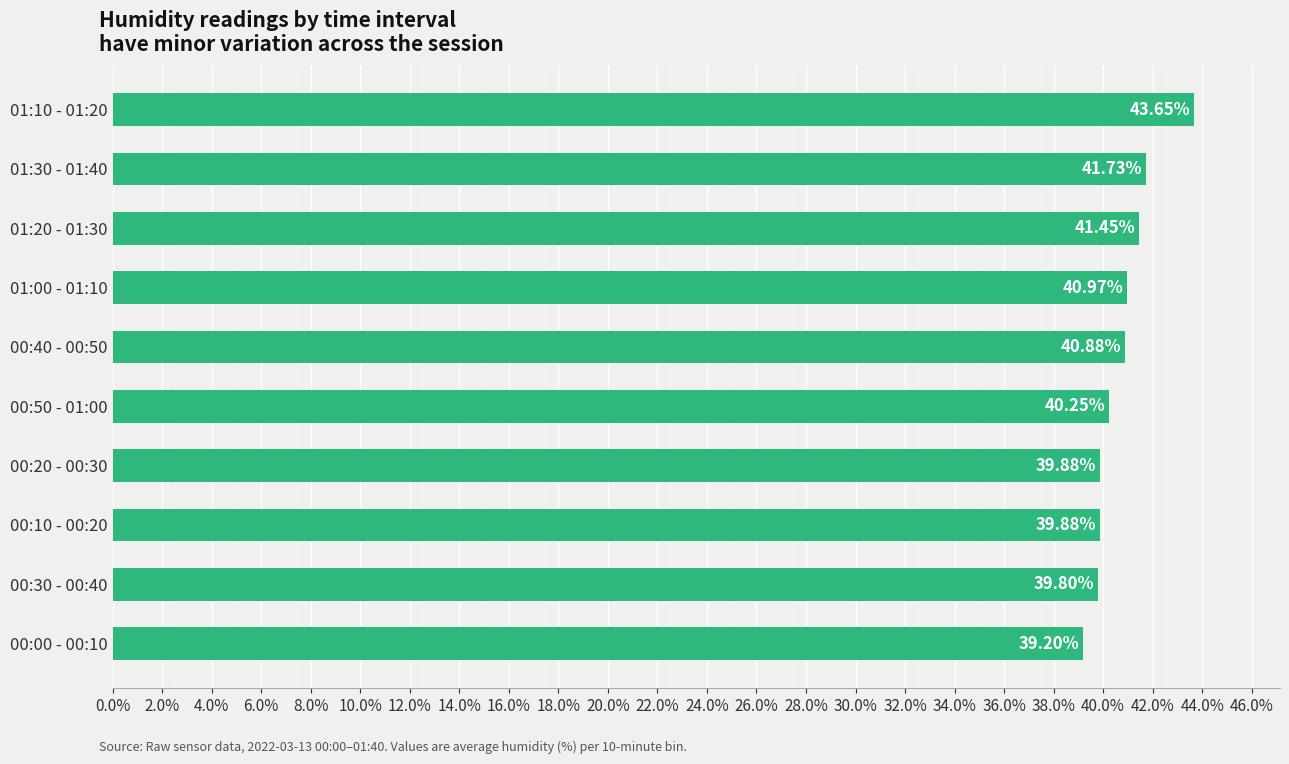

What is the sum of the values at 00:40 - 00:50 and 00:00 - 00:10?

80.1